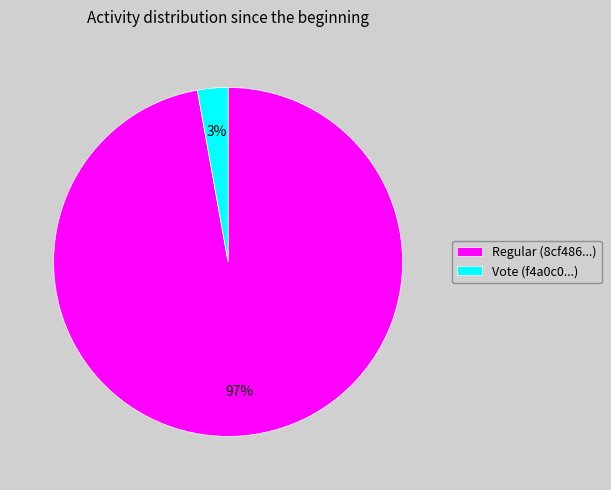

What is the majority slice?

Regular